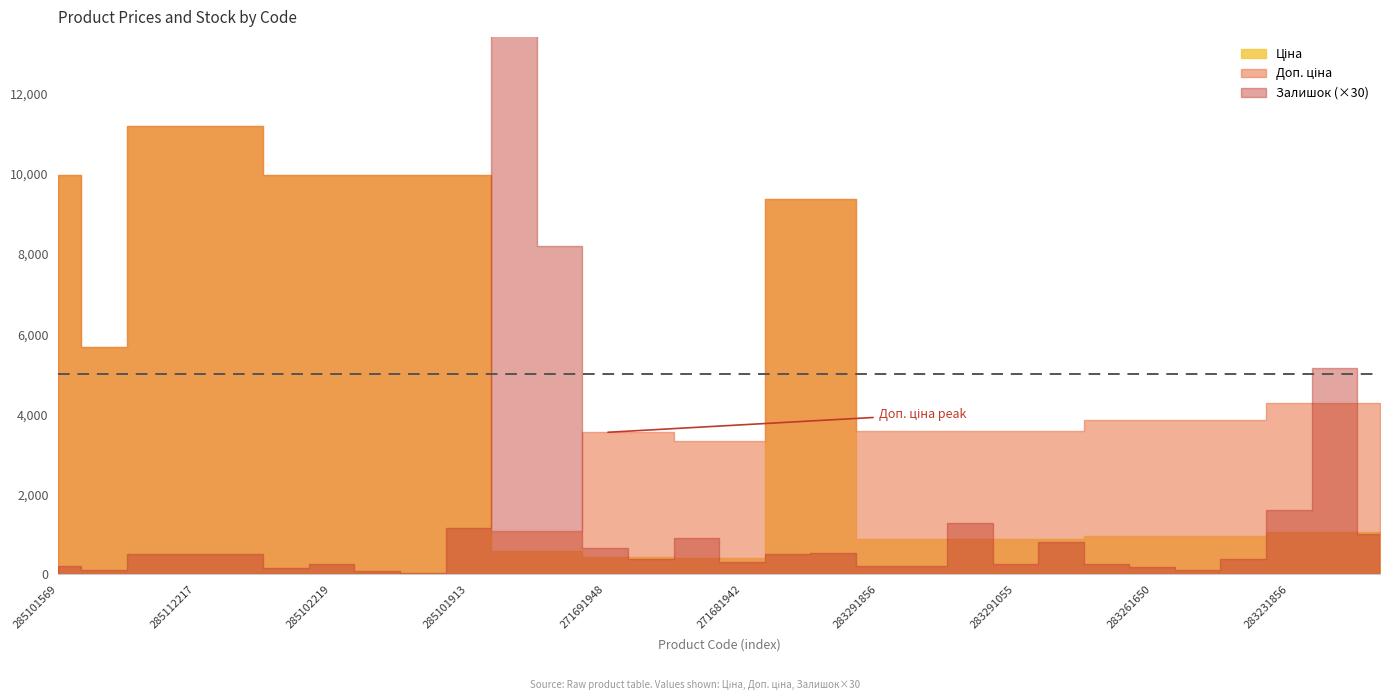

How many values in the Залишок series exceed 17?

11